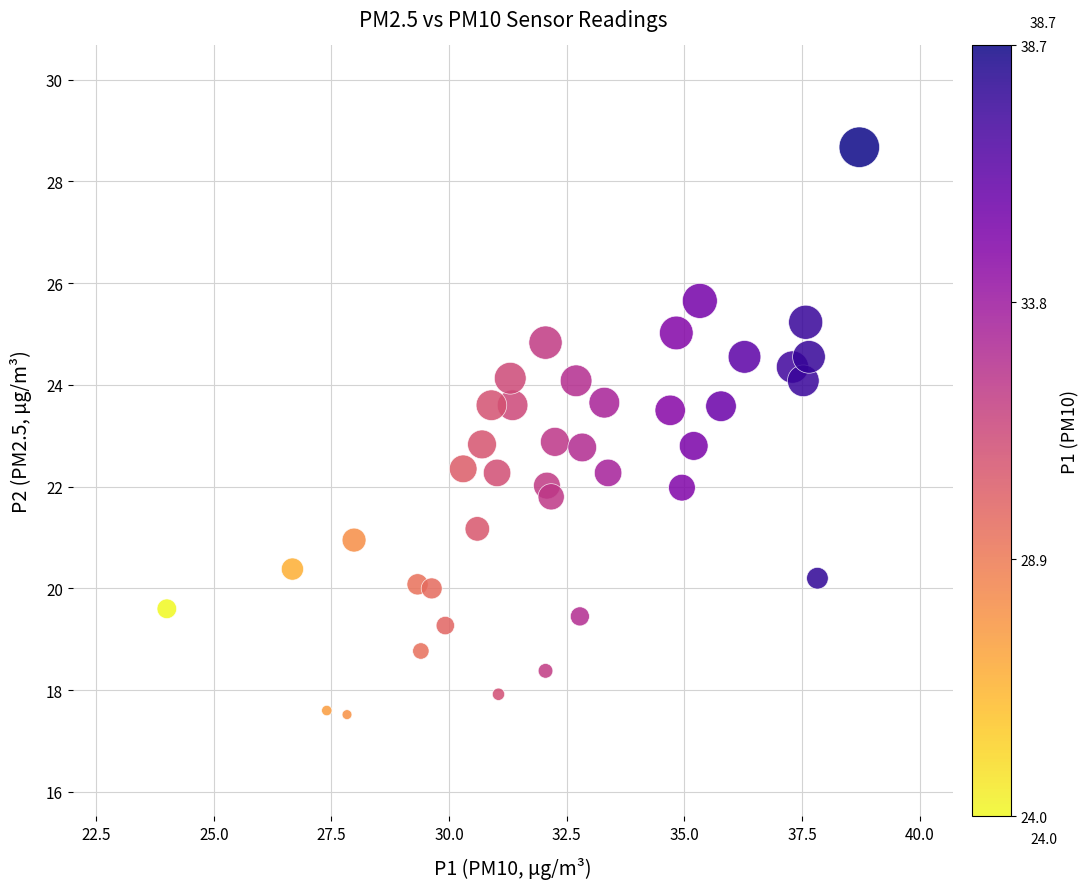

What is the range of X values (max minus min)?

14.7